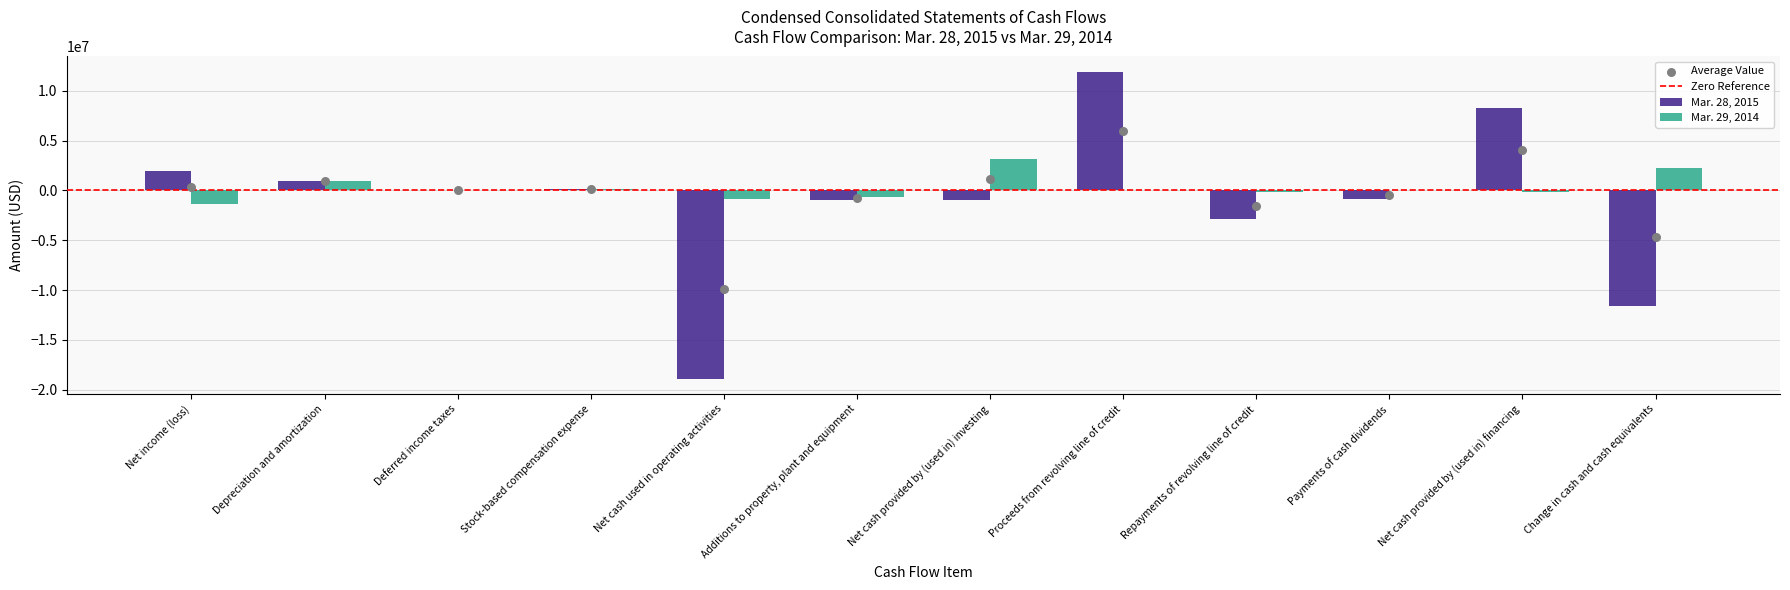

What is the total value across all series at Proceeds from revolving line of credit?

11903489